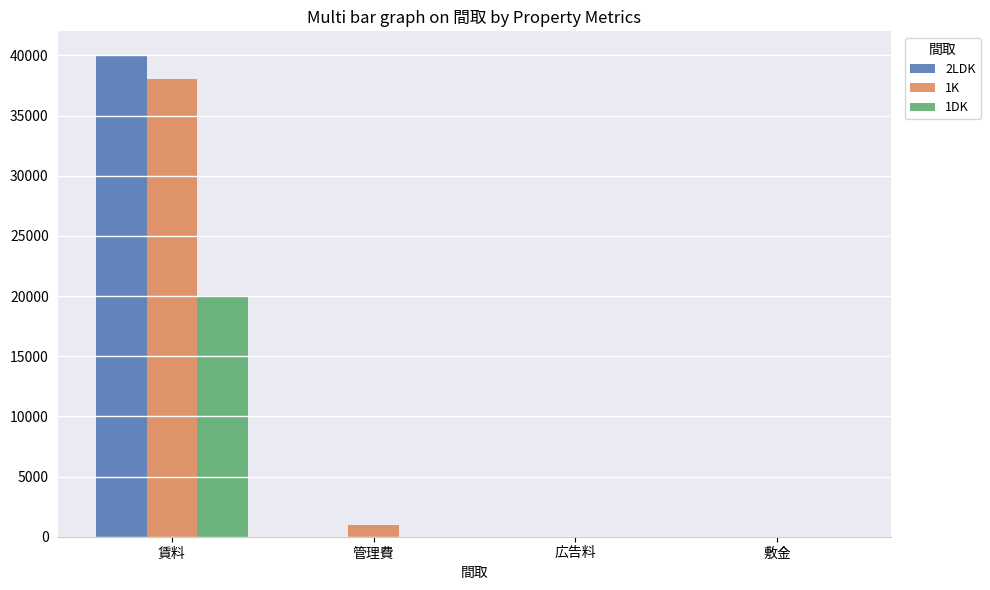

Is it true that 1K equals 1000 at 管理費?

True